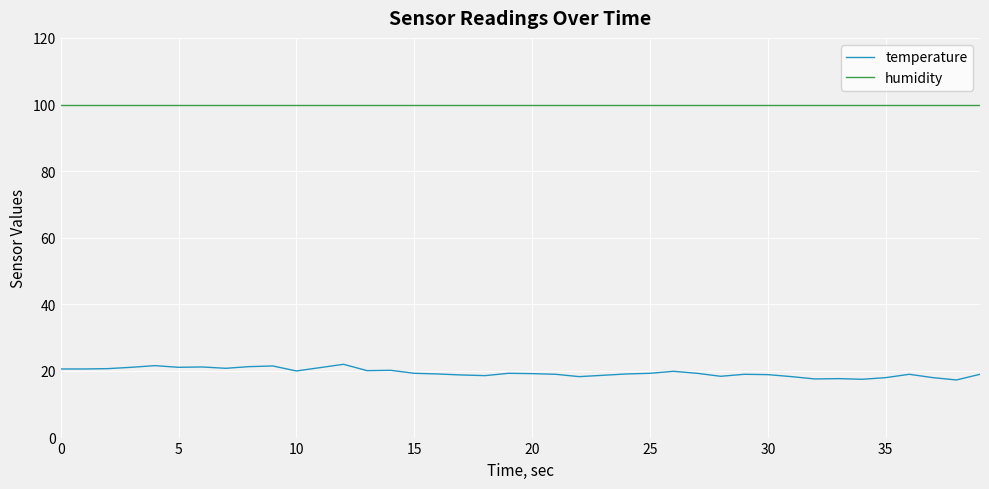

What is the maximum value shown in the chart?

99.9